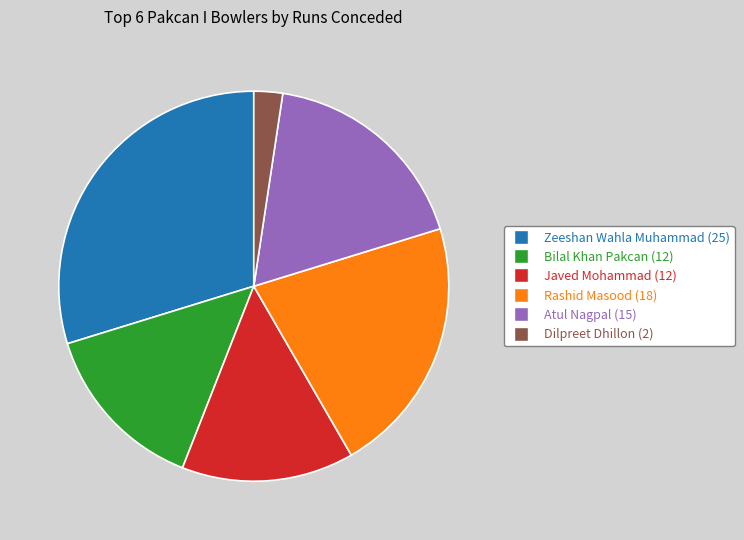

What is the ratio of the value at Rashid Masood (18) to the value at Javed Mohammad (12)?

1.5